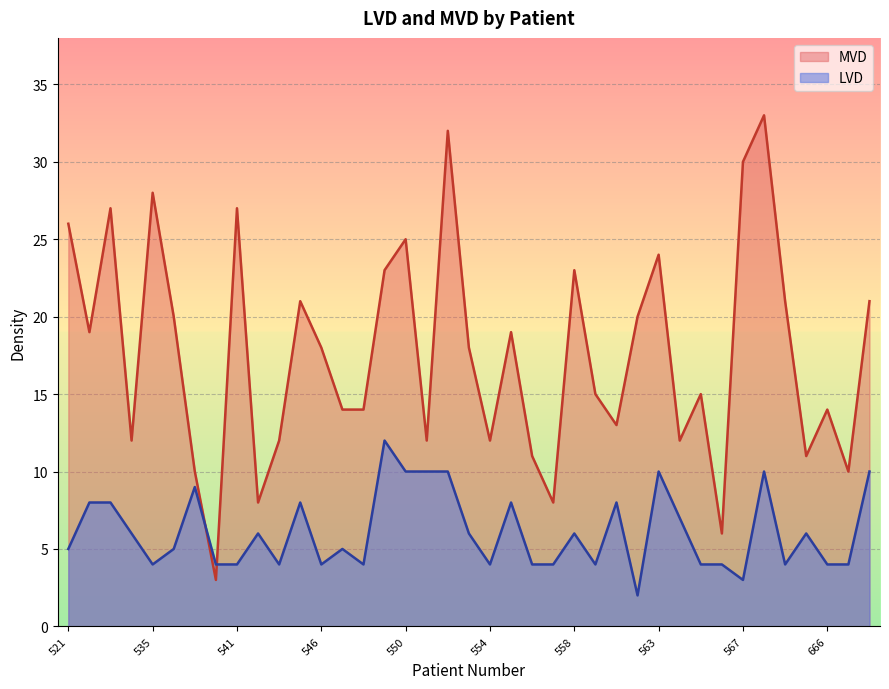

Between 543 and 560, which series saw the biggest shift?

LVD